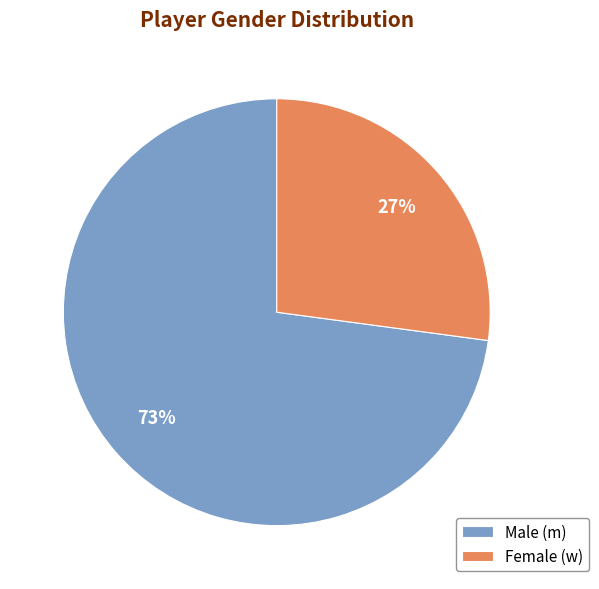

Rank the categories by value from lowest to highest.

Female (w), Male (m)